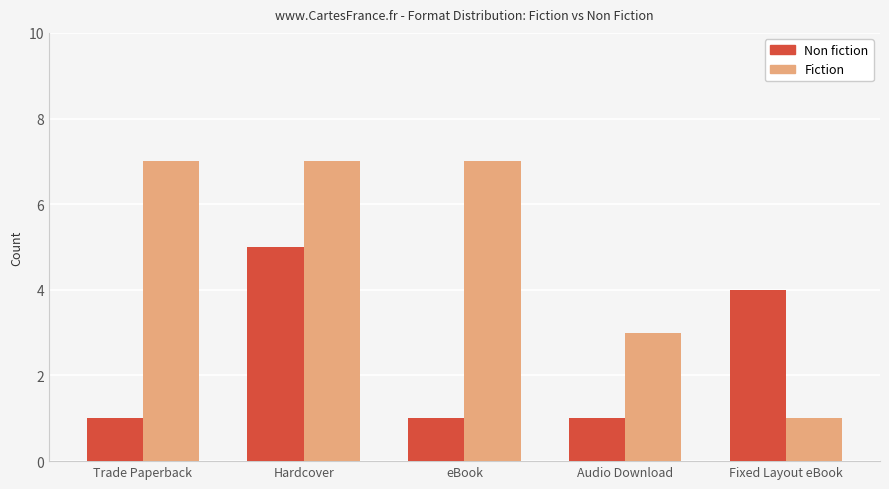

What is the label of the 4th bar from the left?

Audio Download